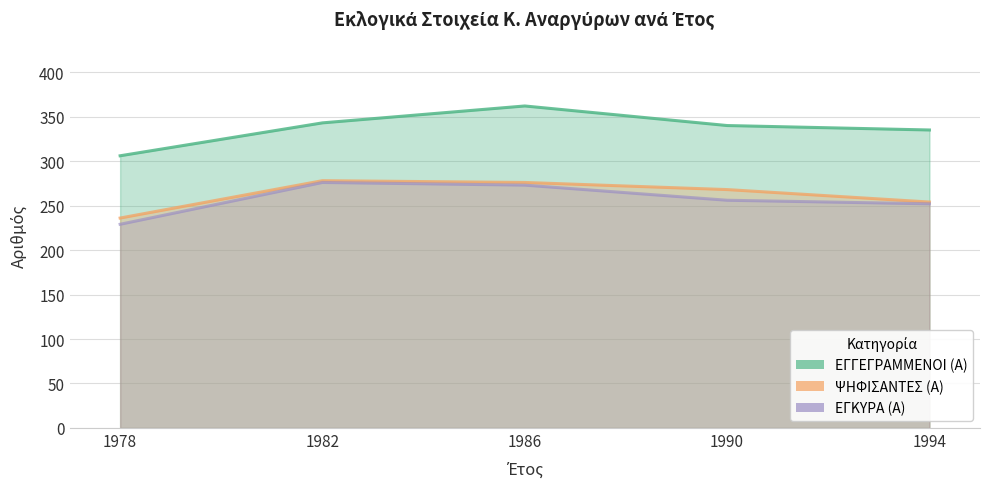

Where is the first local maximum for ΕΓΚΥΡΑ (Α)?

1982